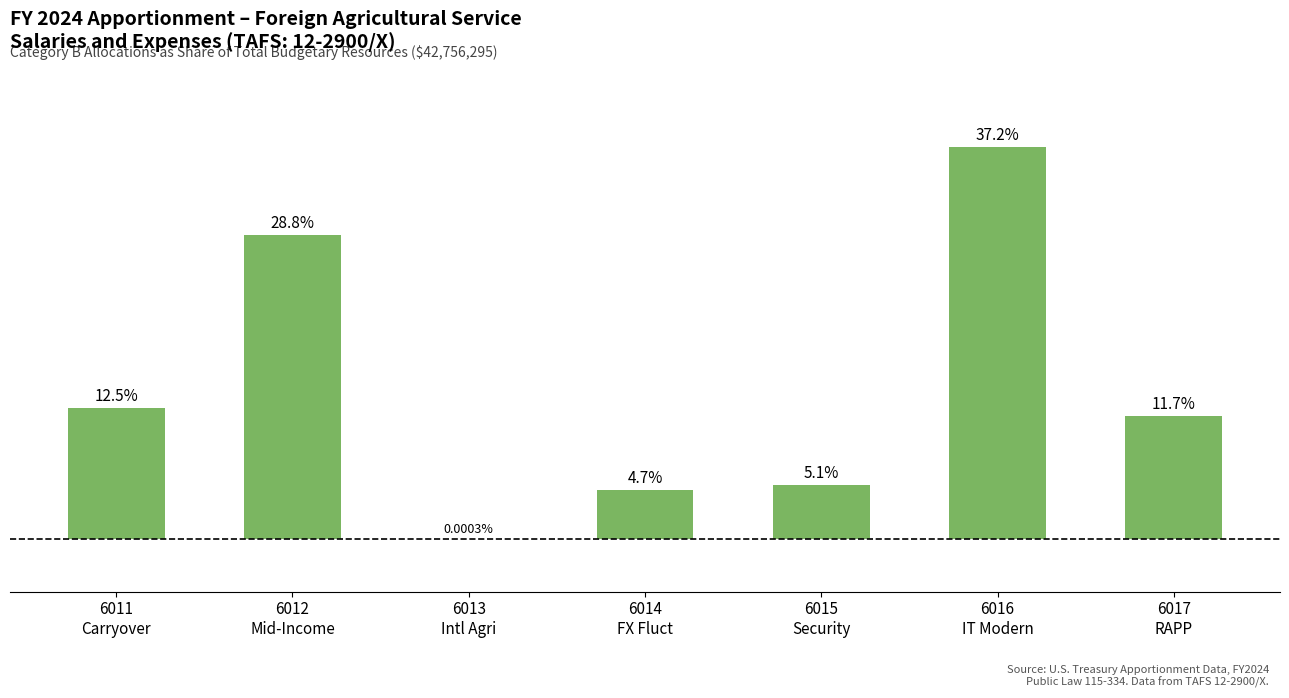

What is the sum of all values?

100.0